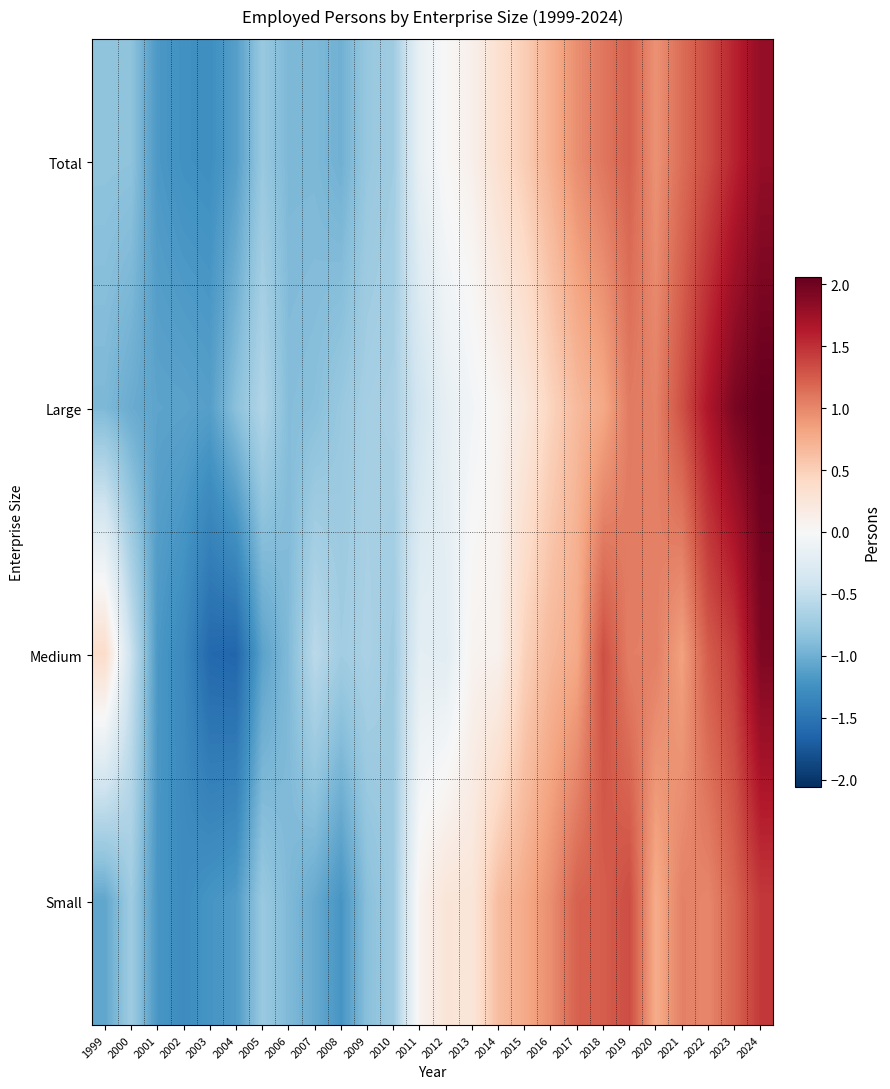

At which category is the sum across all series the highest?

2024